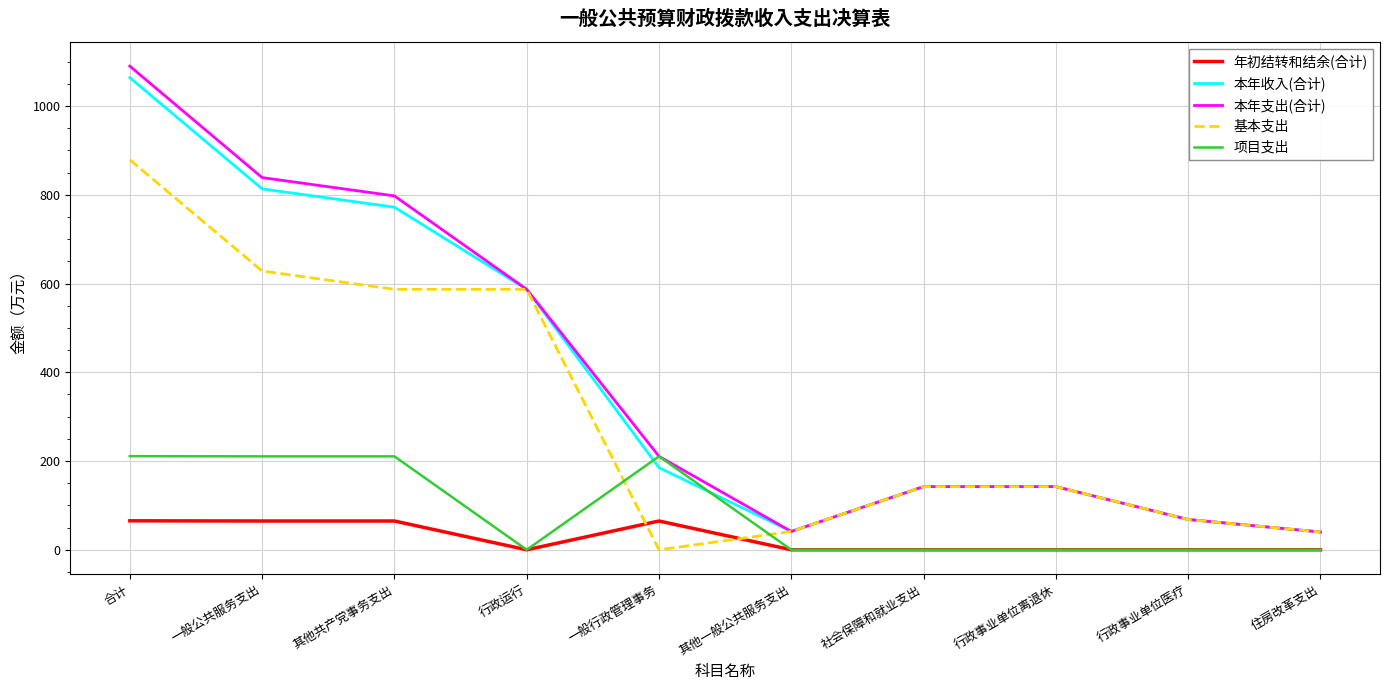

The 本年收入(合计) series shows 1237.1 at 其他共产党事务支出. True or false?

False